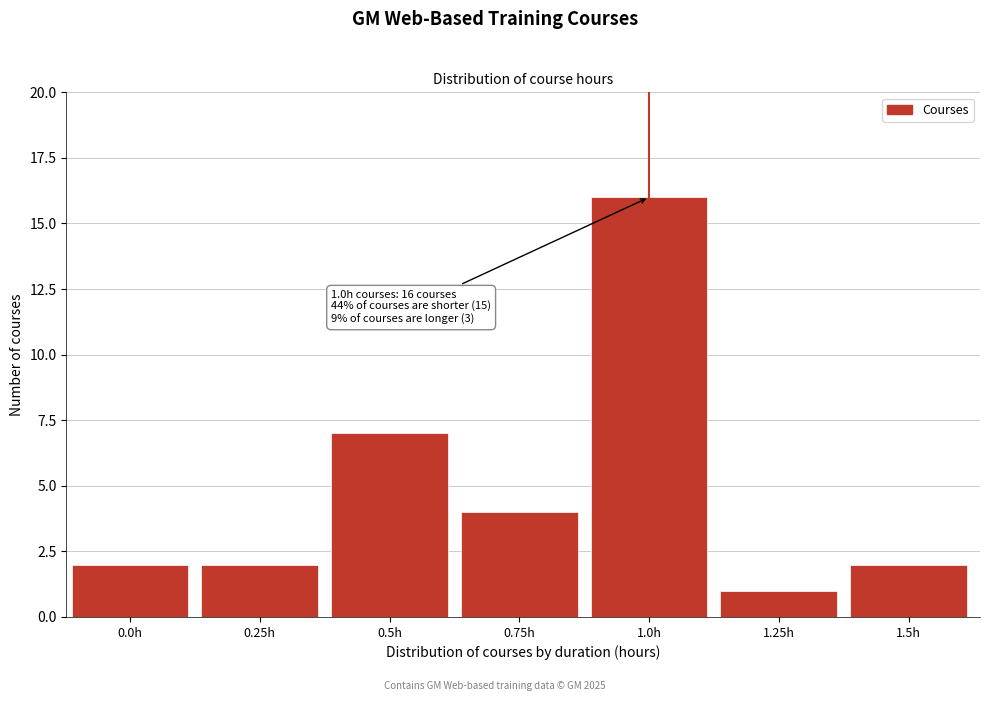

Reading right to left, transcribe all the data shown in this chart.

2	1	16	4	7	2	2